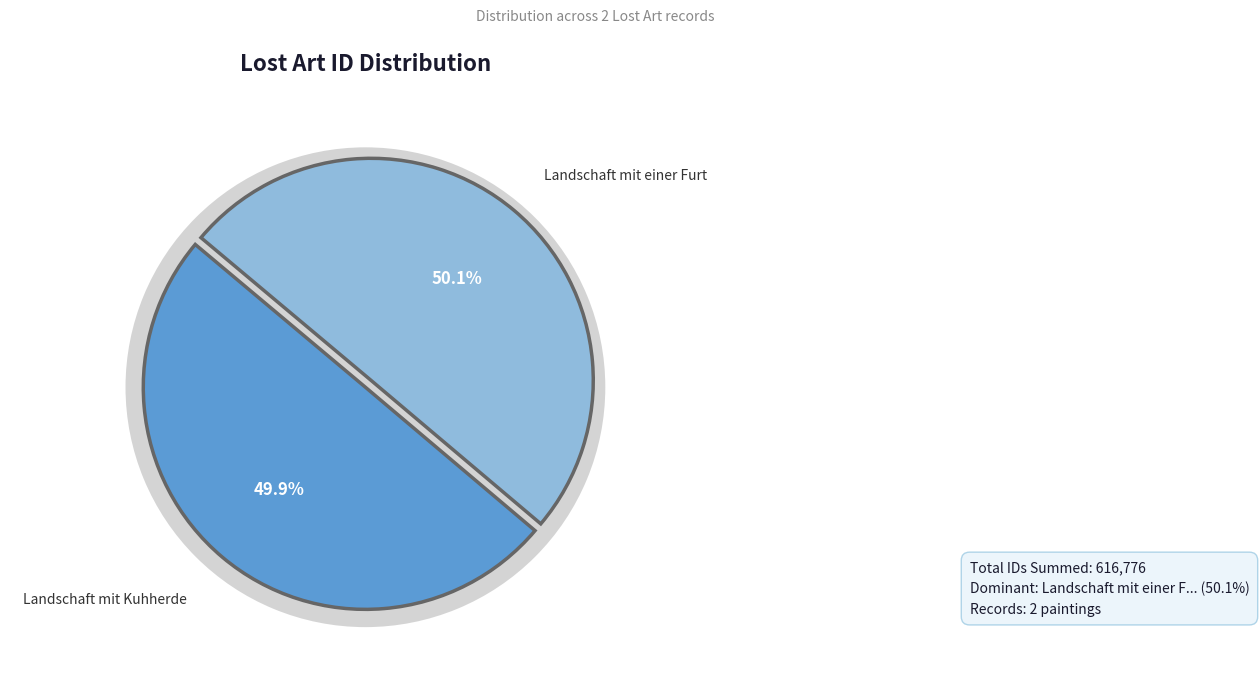

What is the largest slice in the pie chart?

Landschaft mit einer Furt